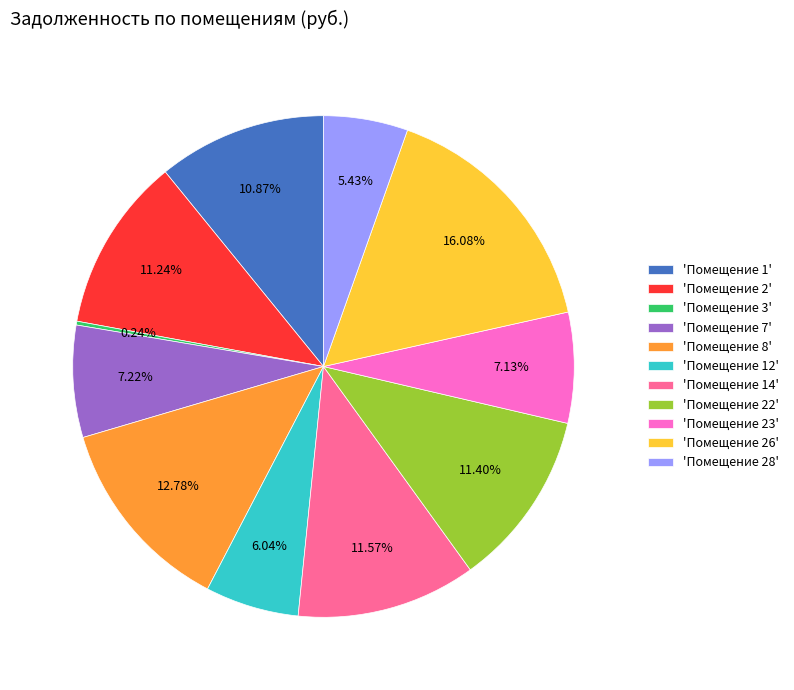

Is the sum of 'Помещение 22' and 'Помещение 8' greater than half?

No